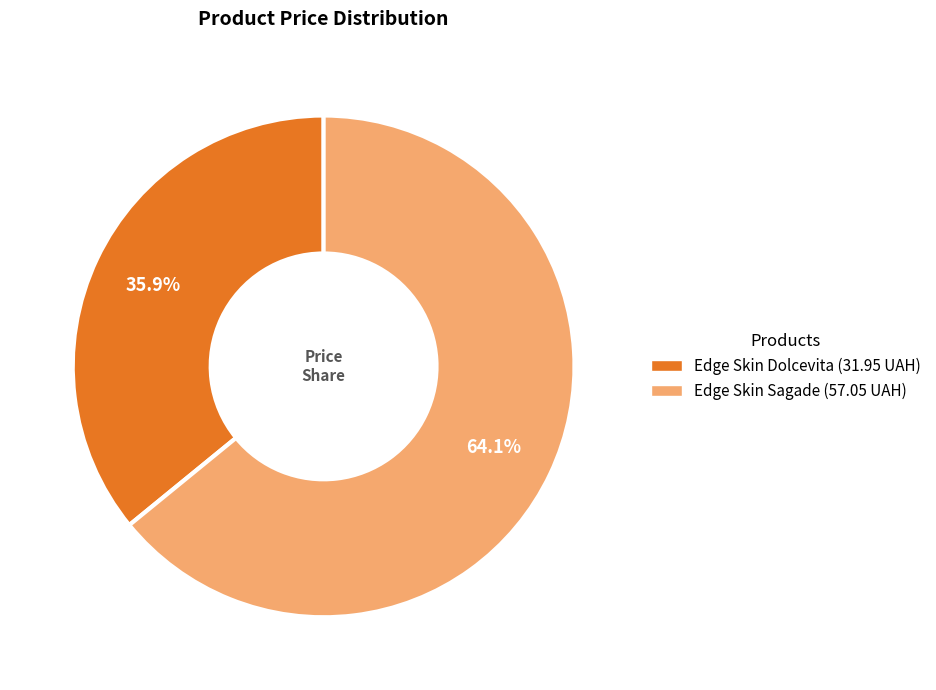

What is the majority slice?

Edge Skin Sagade